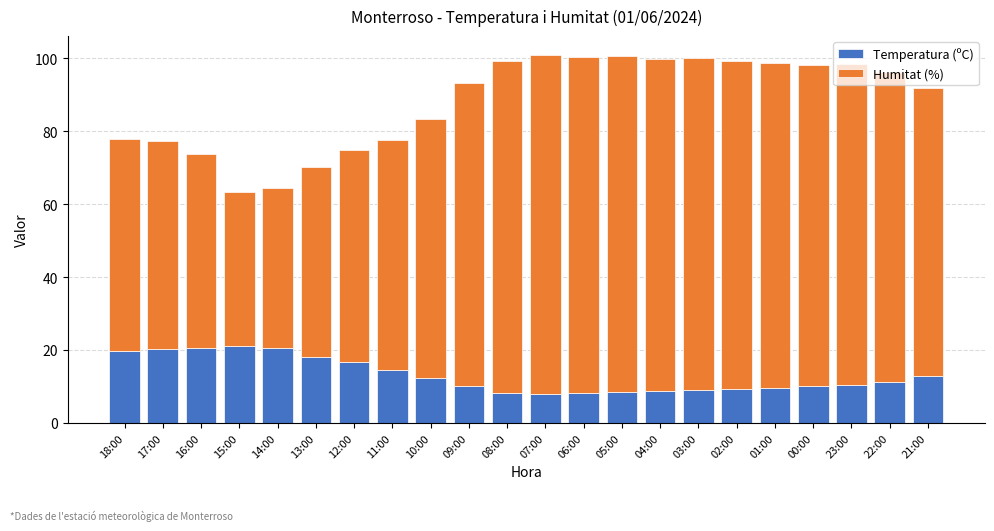

Are the bars grouped side by side (vs. stacked)?

No